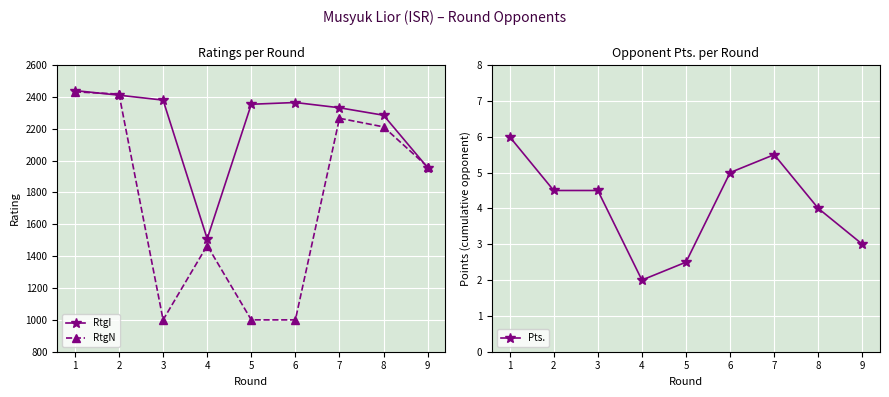

What is the maximum value for Pts.?

6.0